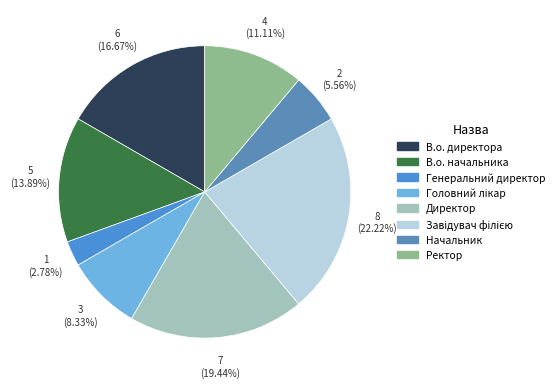

Rank the categories by value from lowest to highest.

Генеральний директор, Начальник, Головний лікар, Ректор, В.о. начальника, В.о. директора, Директор, Завідувач філією